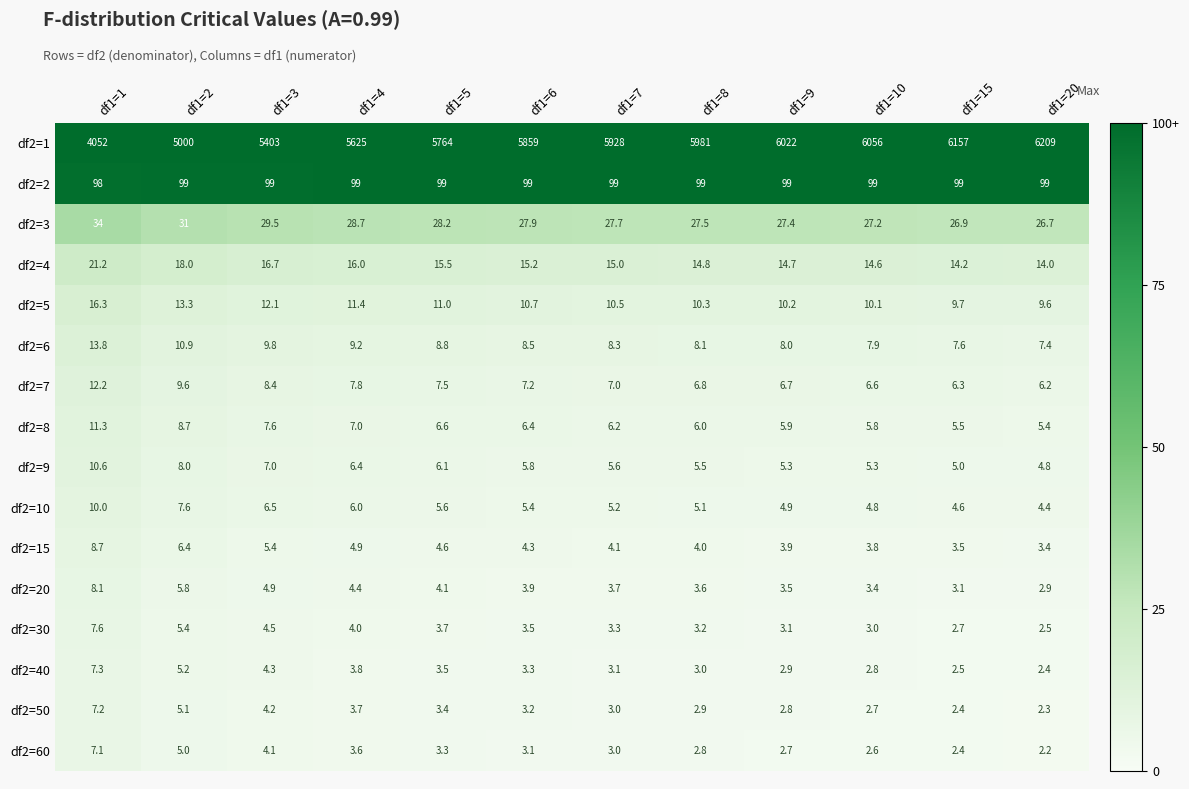

The df2=7 series shows 7.8 at df1=4. True or false?

True